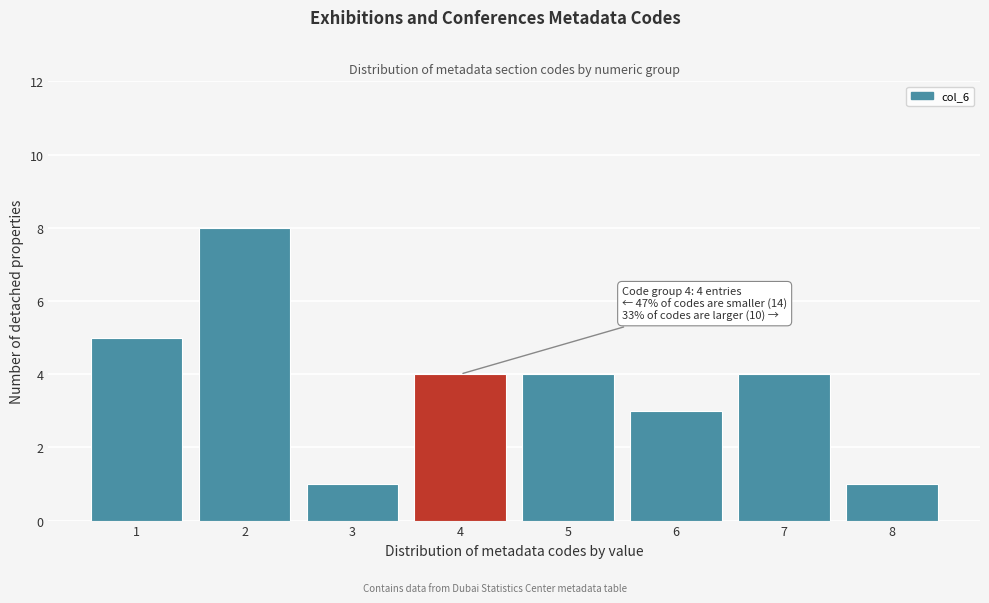

Reading left to right, extract all data points from this chart.

5	8	1	4	4	3	4	1